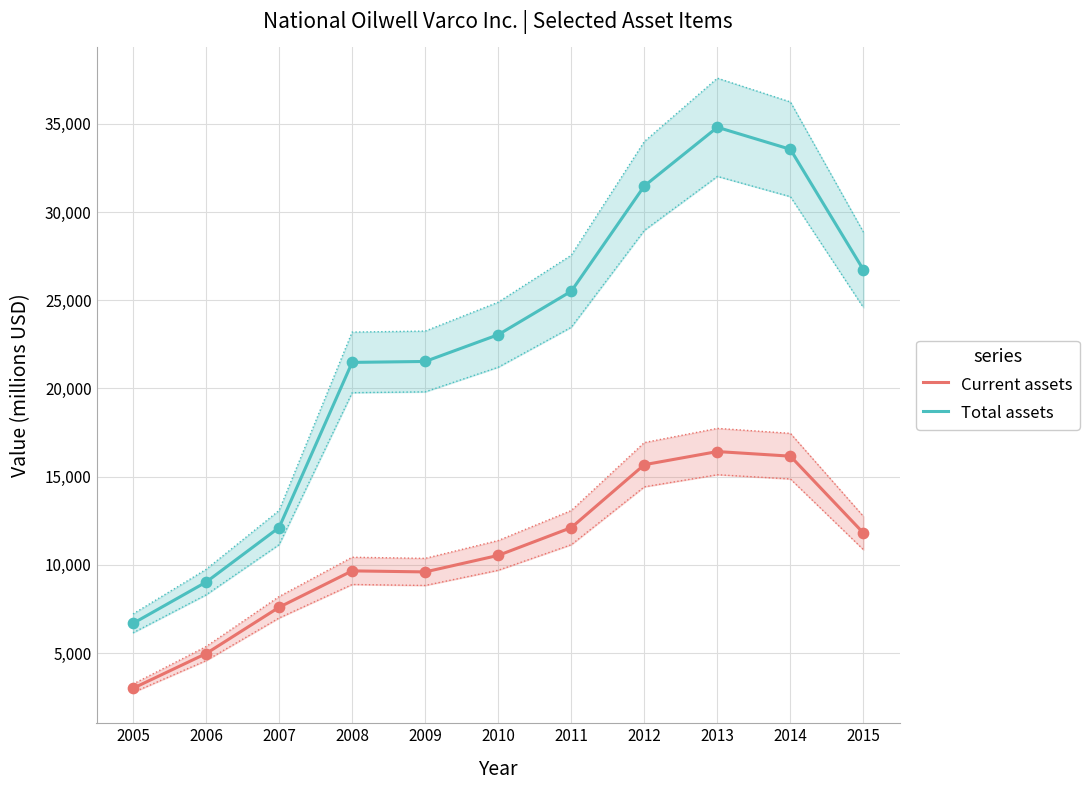

Which series contains the lowest Y value?

Current assets